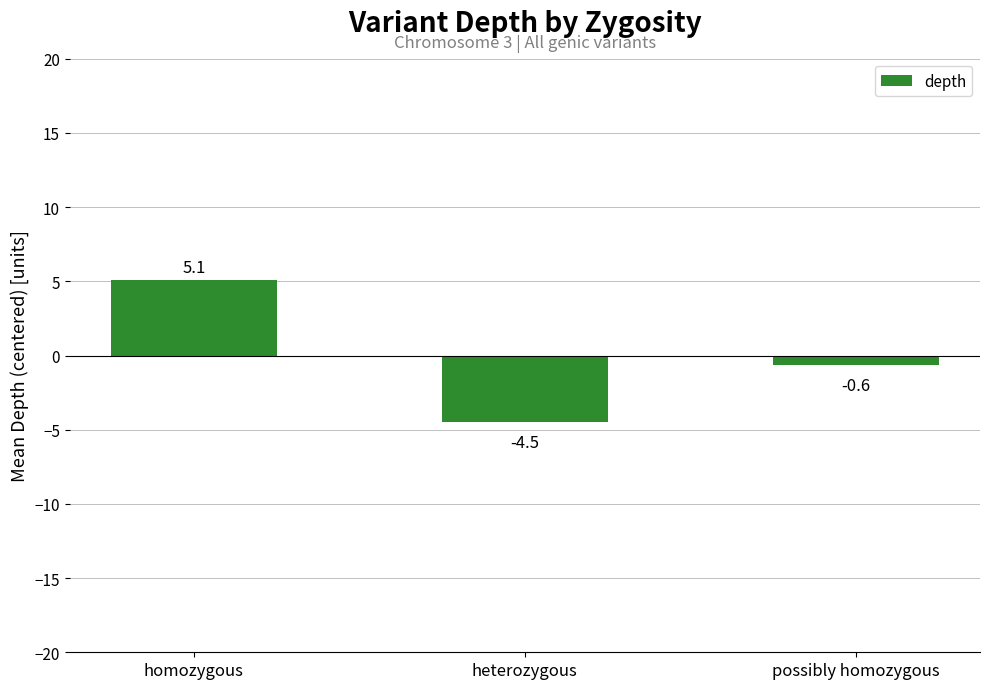

Does the chart contain stacked bars?

No